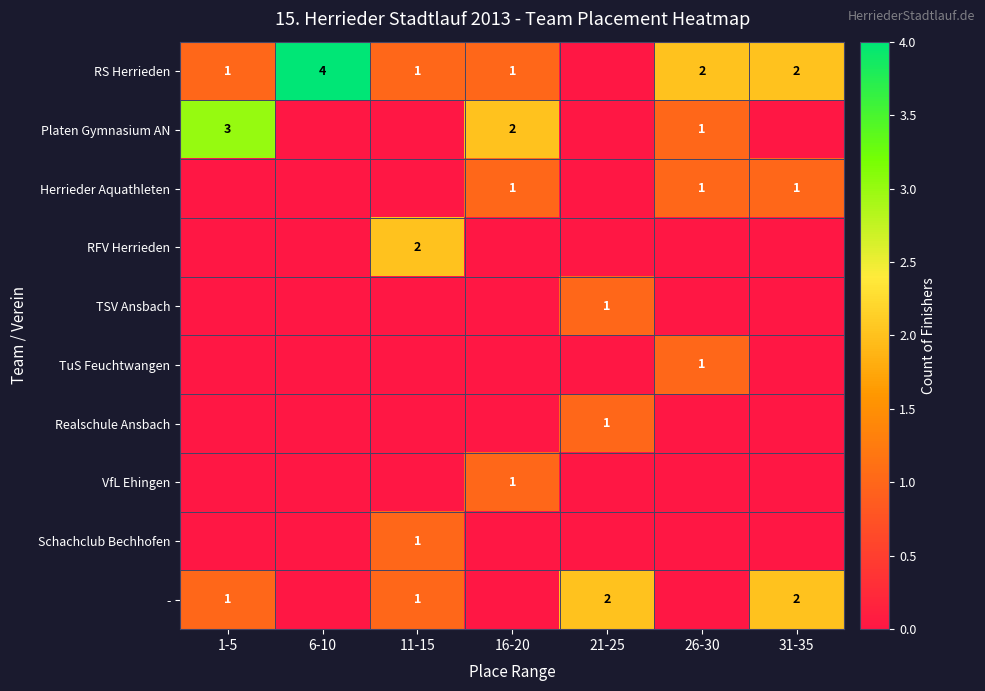

True or false: - has a value of 3 at 21-25.

False